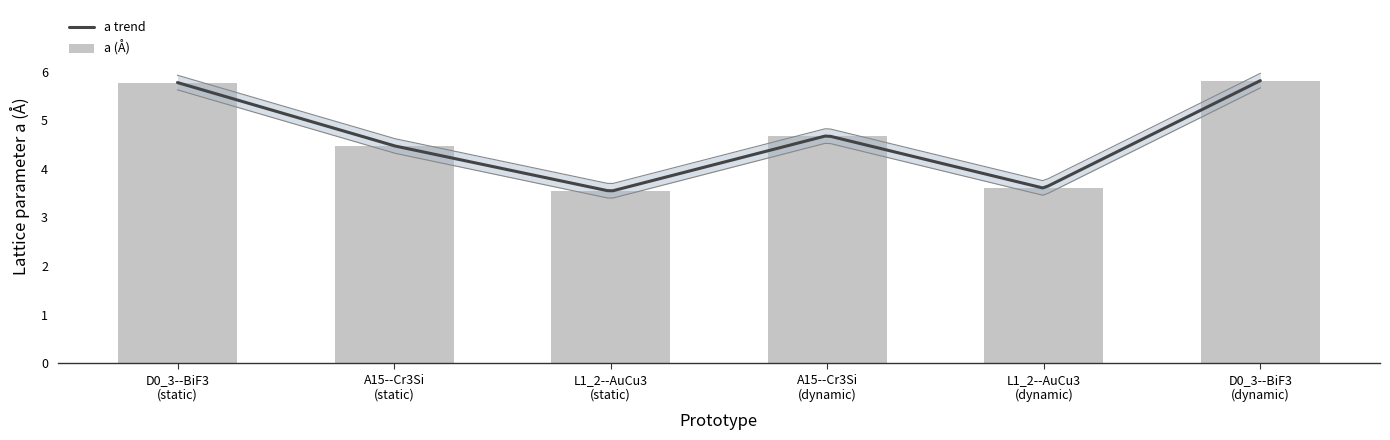

Reading right to left, what are all the values shown in this chart?

5.8	3.6	4.7	3.5	4.5	5.8